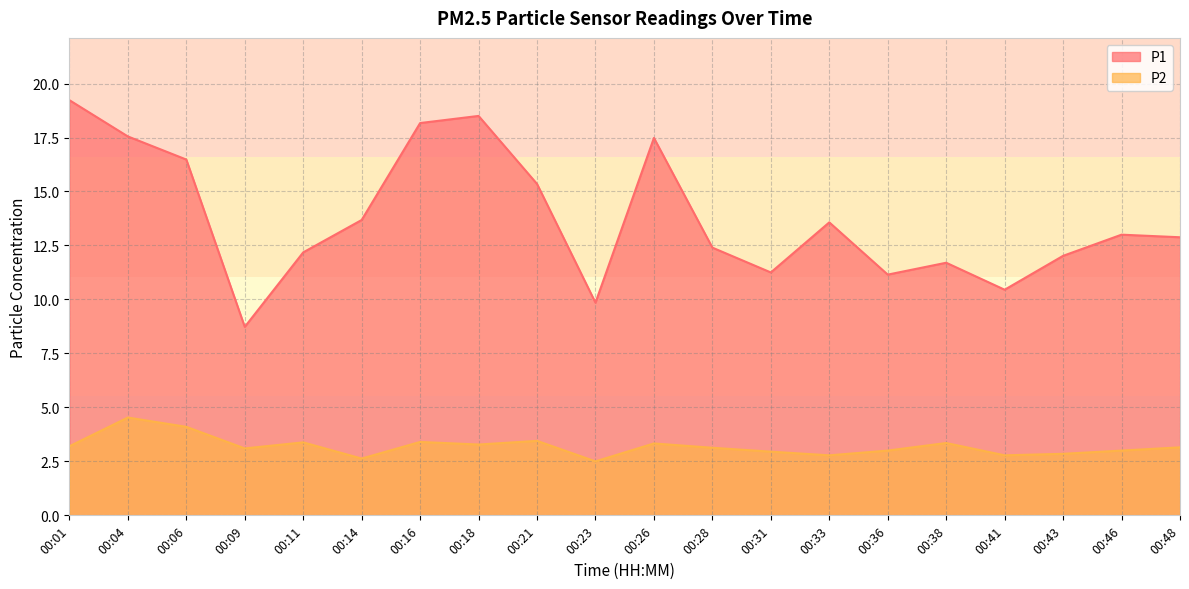

Where does the P1 series first go above 13?

00:01